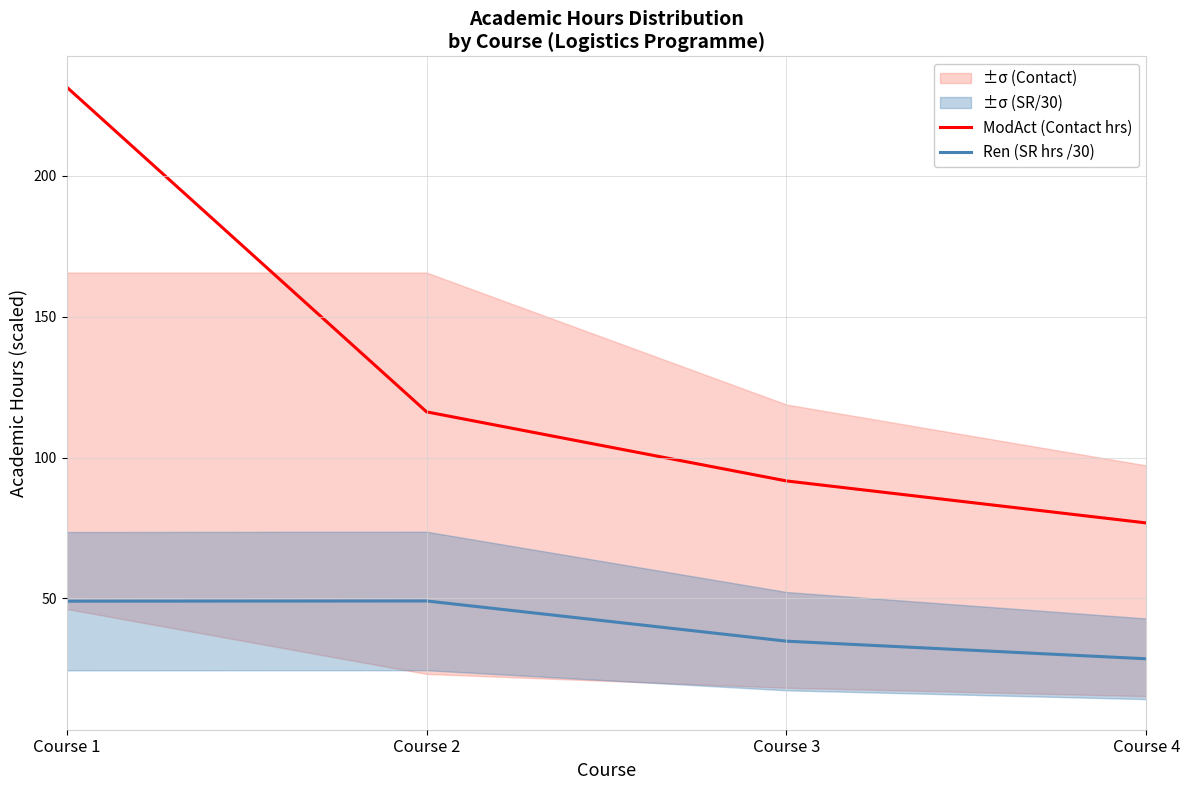

Read the Ren (SR hrs /30) value at Course 3.

34.9